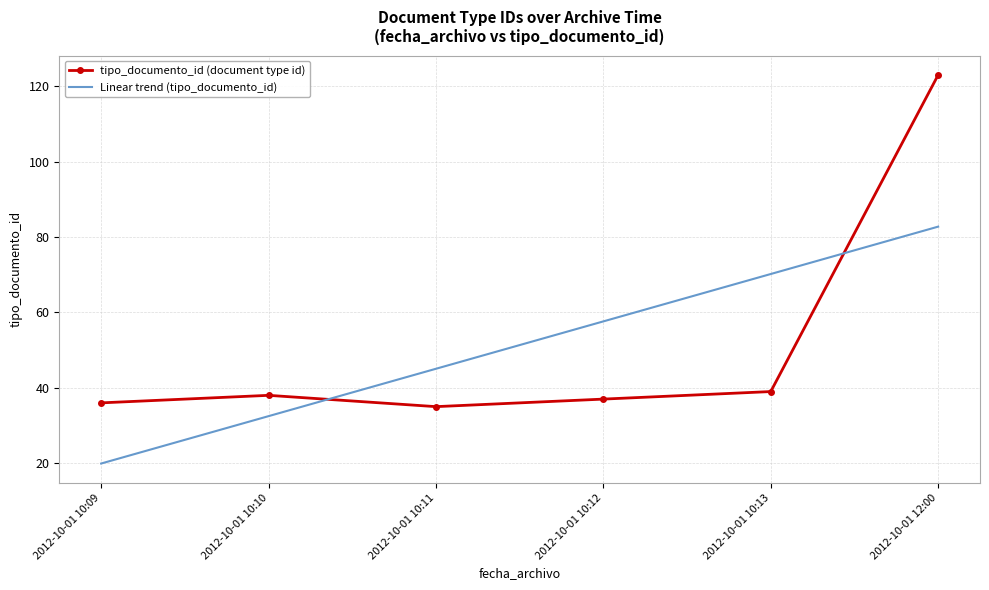

What is the difference between the Linear trend (tipo_documento_id) values at 2012-10-01 12:00 and 2012-10-01 10:09?

62.9